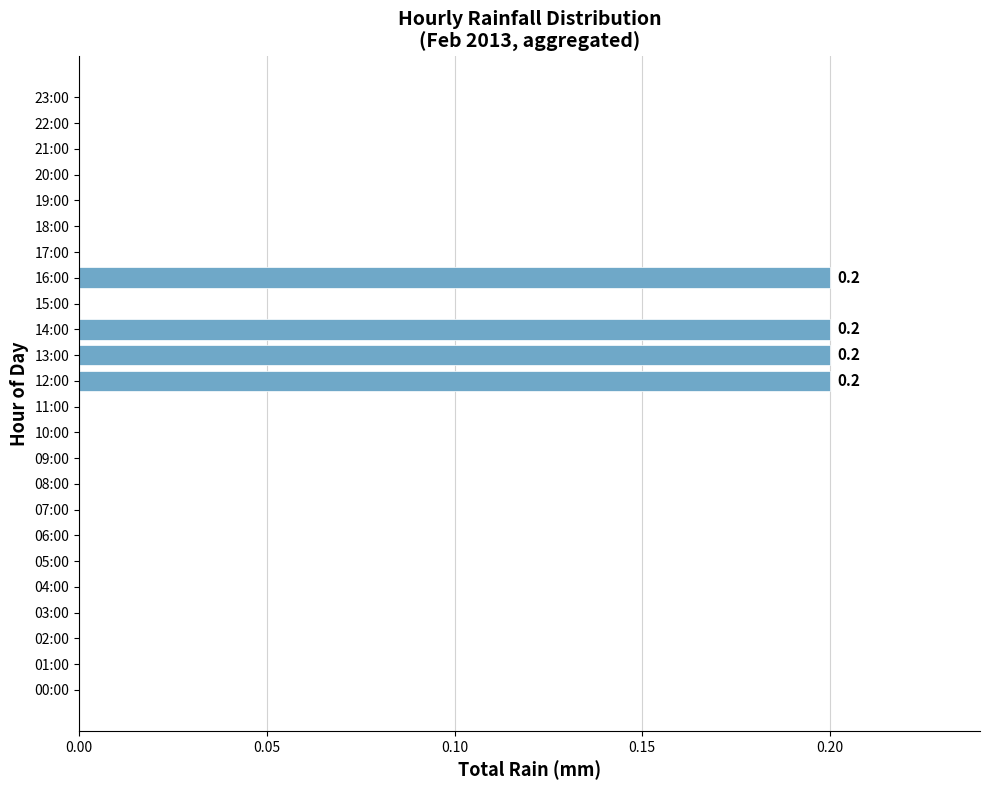

Which has a higher value, 14:00 or 07:00?

14:00